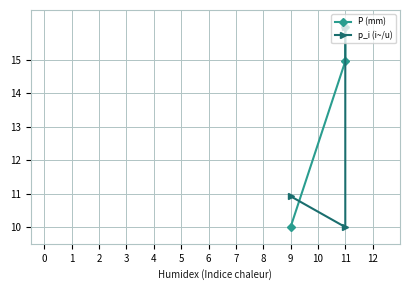

Is it true that P (mm) equals 28.2 at 11?

False